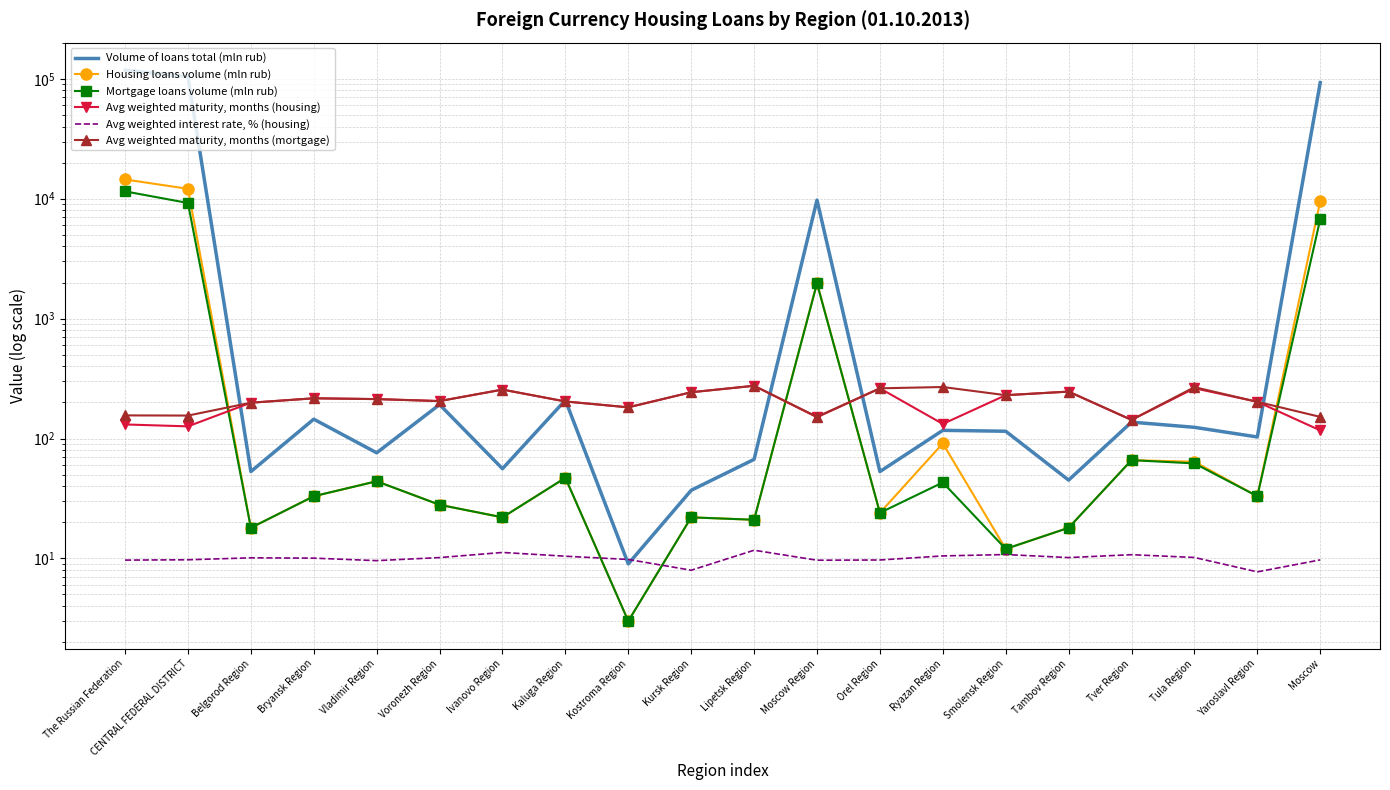

Read the Volume of loans total (mln rub) value at Orel Region.

53.0